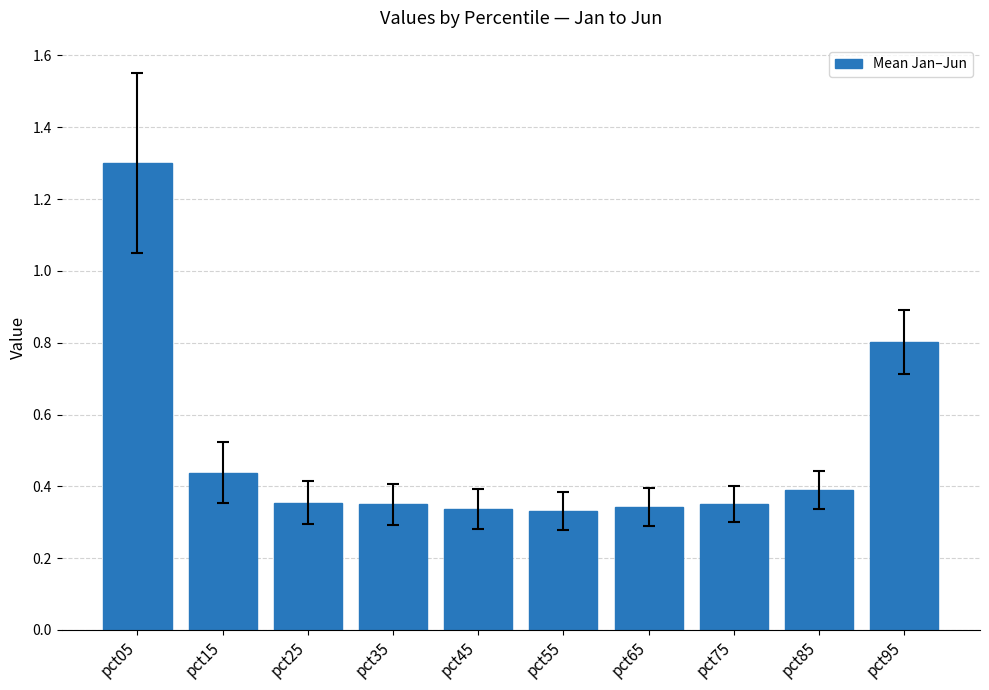

How many values are between 0 and 1?

9